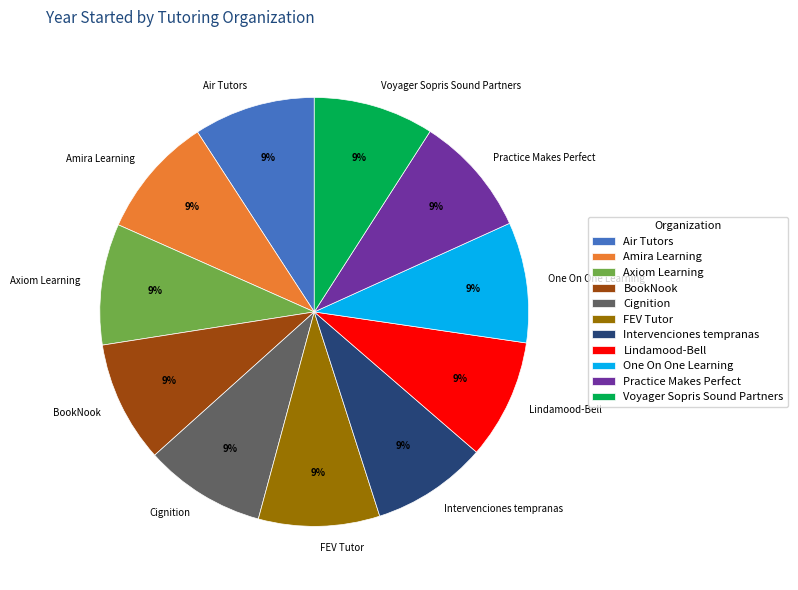

Is the sum of Cignition and Voyager Sopris Sound Partners greater than half?

No